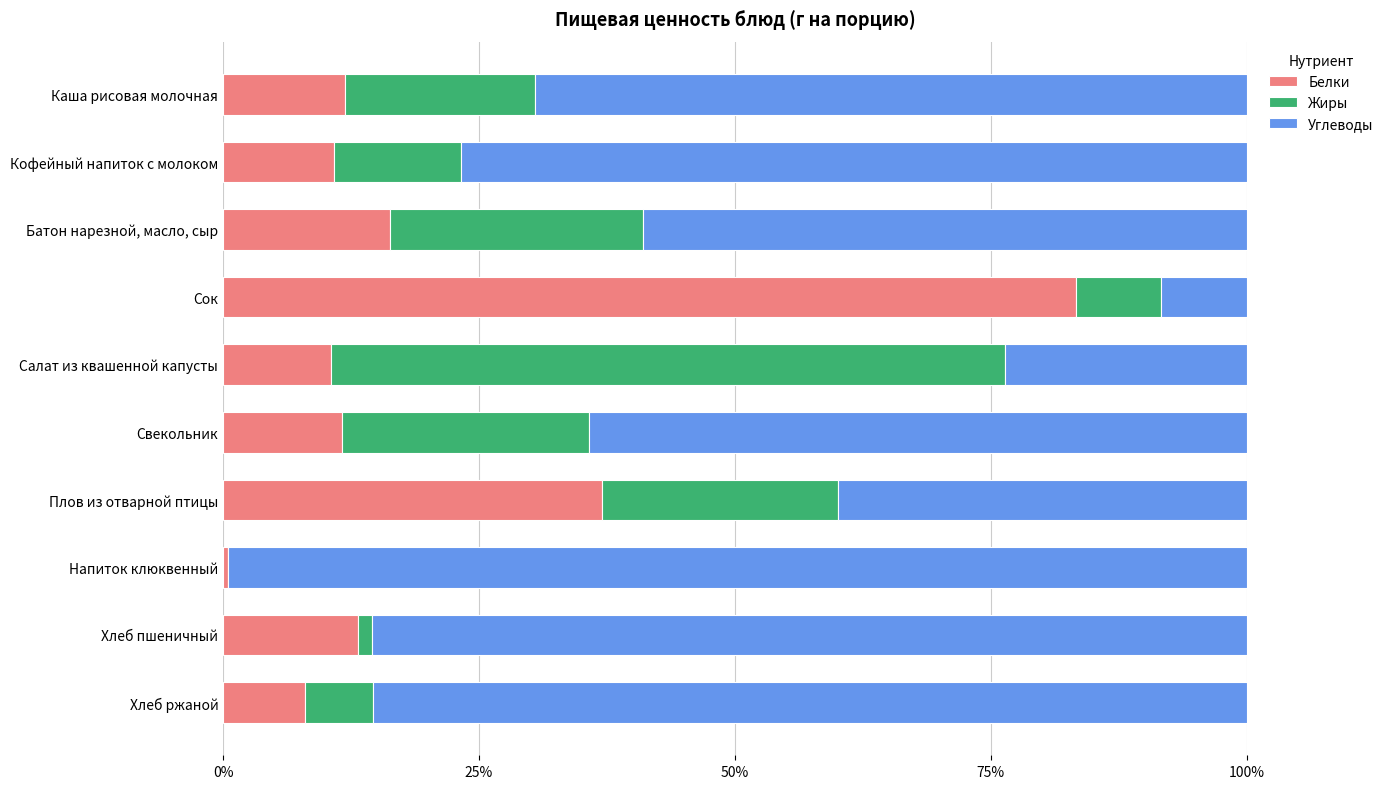

Which series has the largest total across all categories?

Углеводы